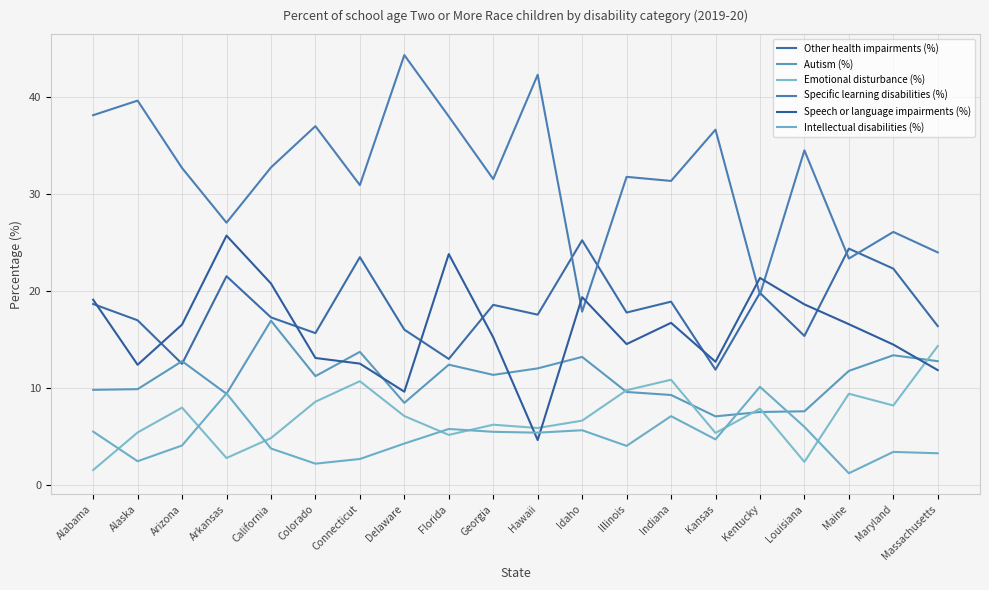

What are all the series names shown in the legend?

Other health impairments (%), Autism (%), Emotional disturbance (%), Specific learning disabilities (%), Speech or language impairments (%), Intellectual disabilities (%)